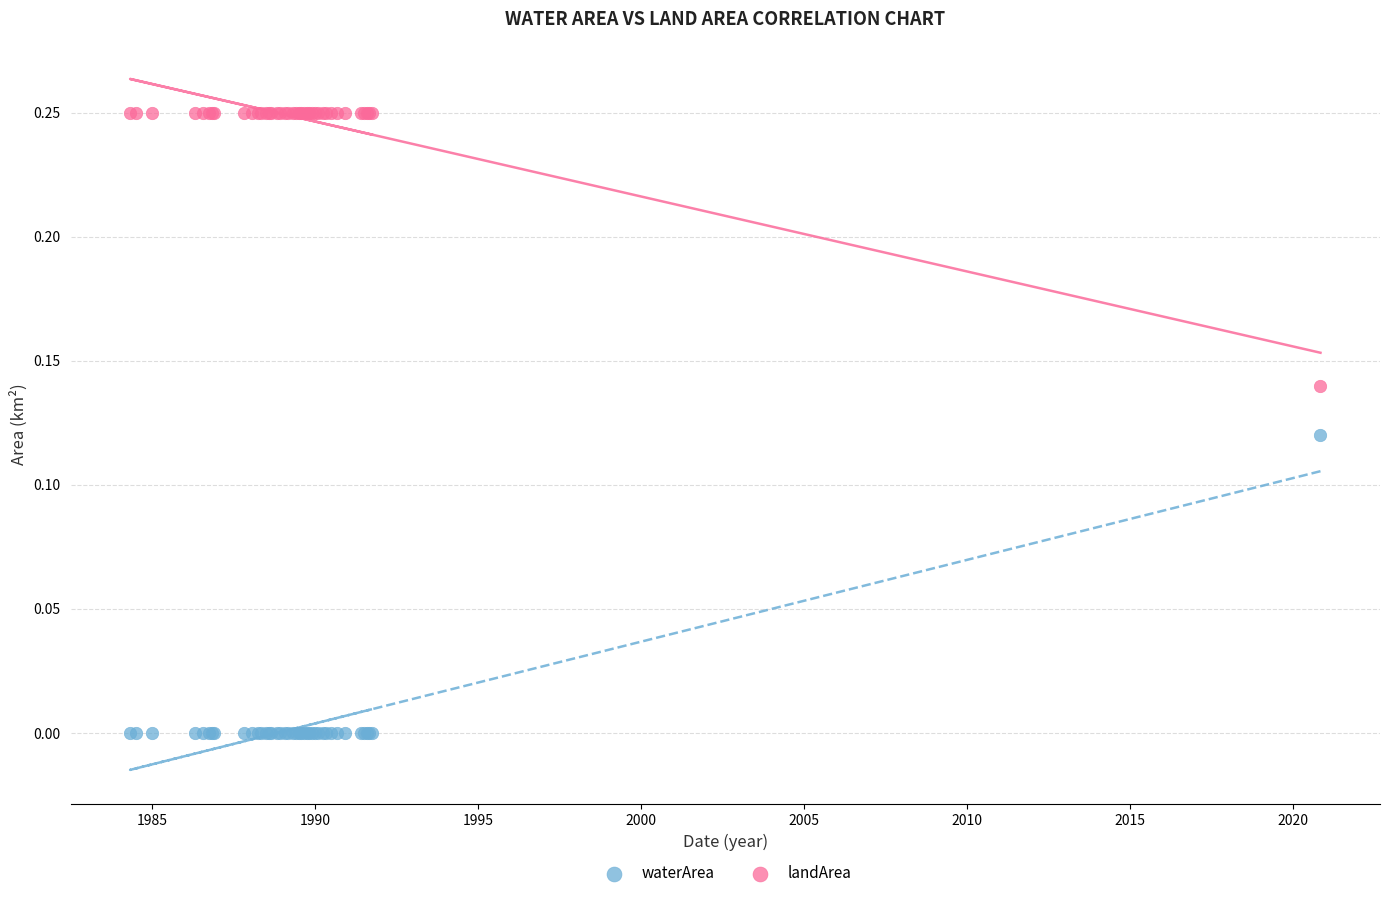

What are all the series names shown in the legend?

waterArea, landArea